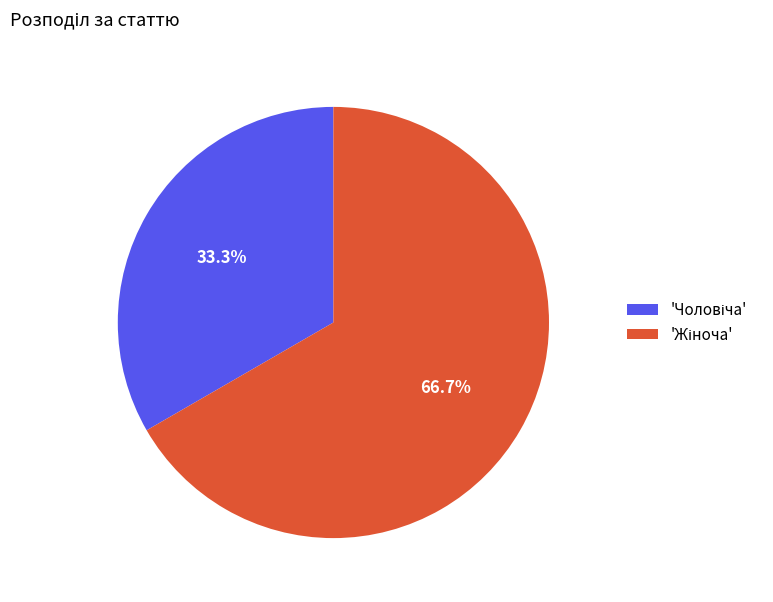

Is there a majority slice in this chart?

Yes